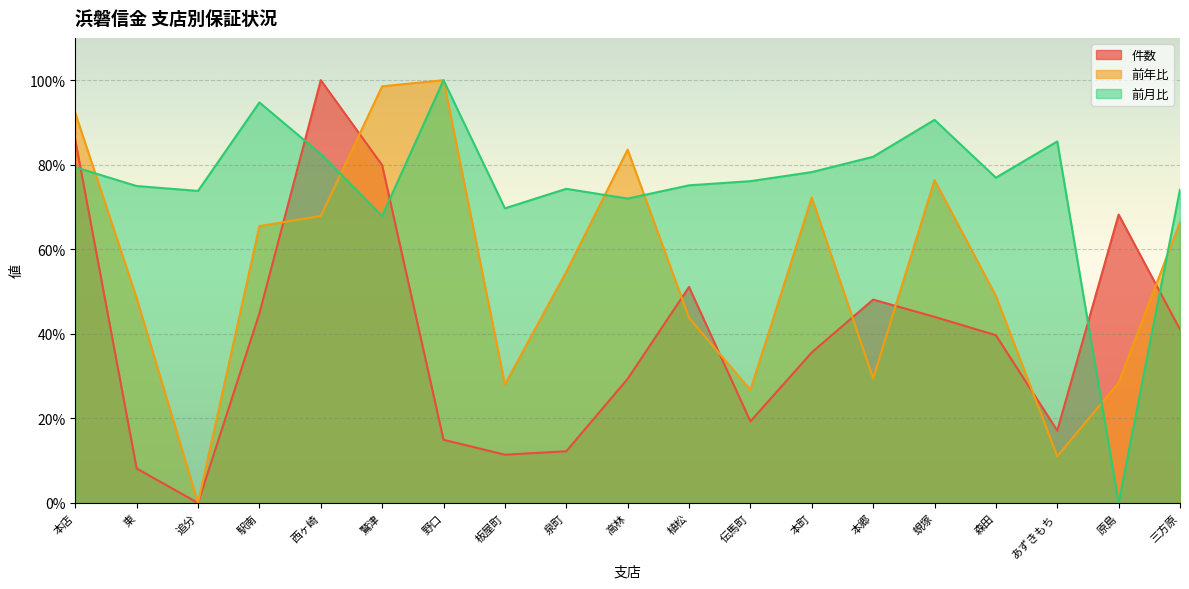

In 件数, how many points are higher than both neighbors (excluding endpoints)?

4